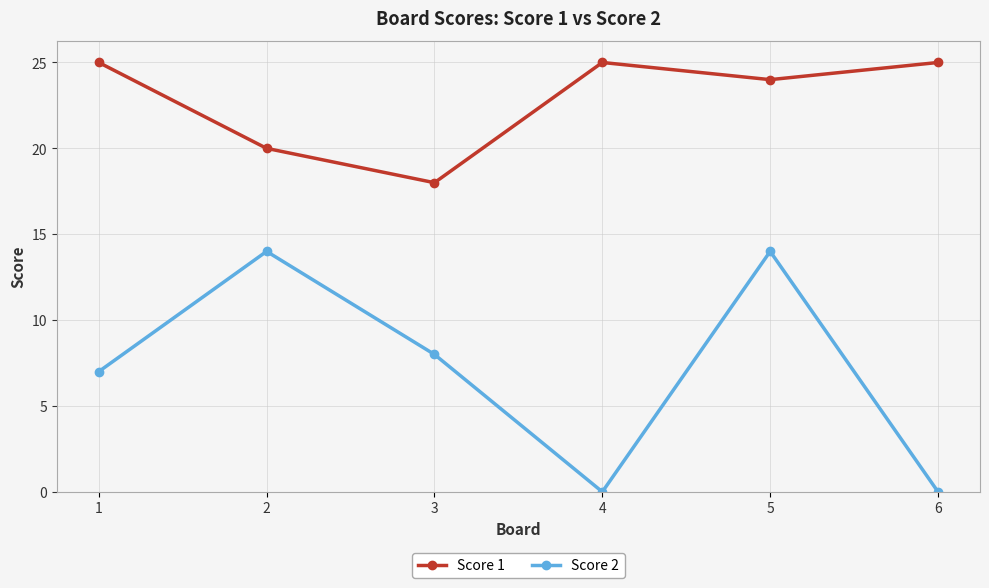

Where is Score 2 nearest to the value 7?

1